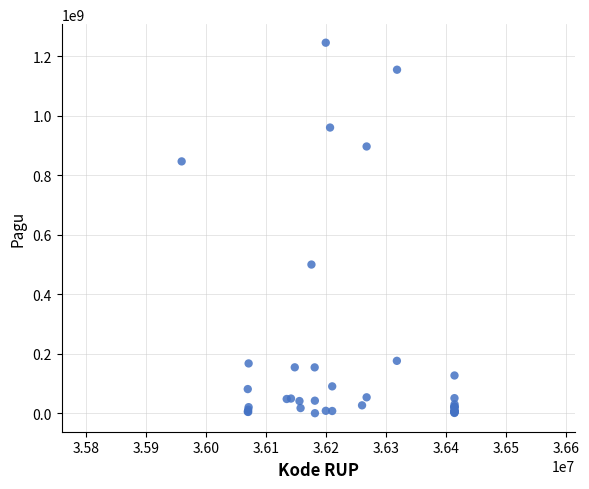

What Y value in the scatter plot is closest to 622840000?

499932000